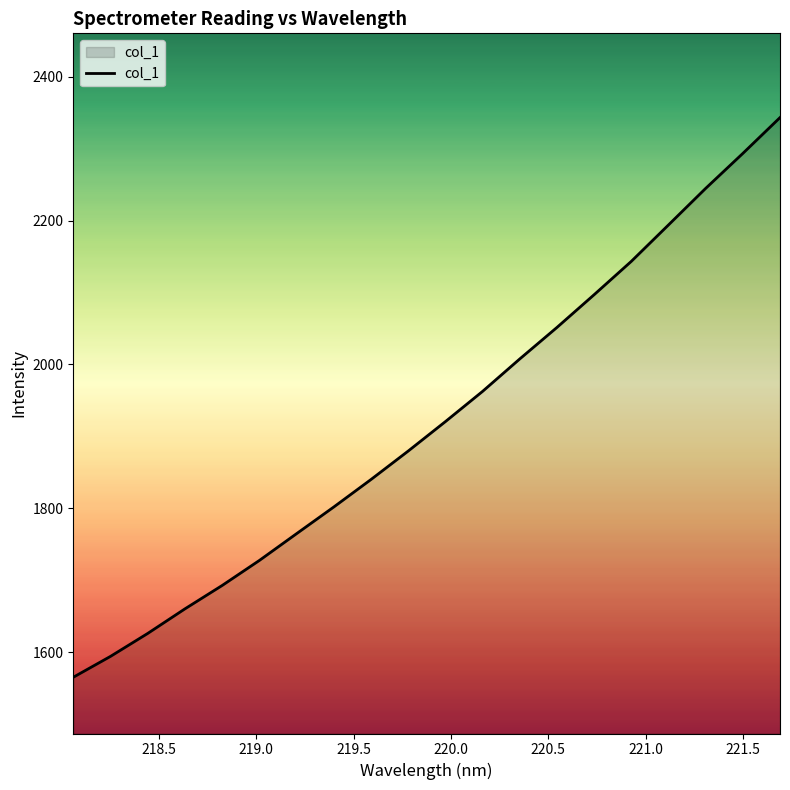

What is the maximum value shown in the chart?

2343.5